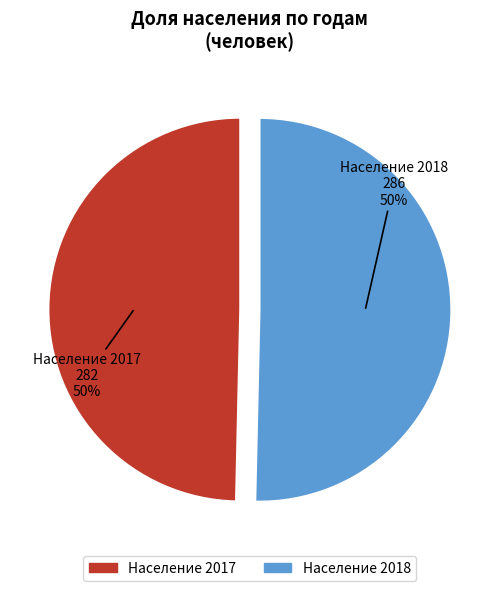

To the nearest percent, what is the average slice percentage?

50%